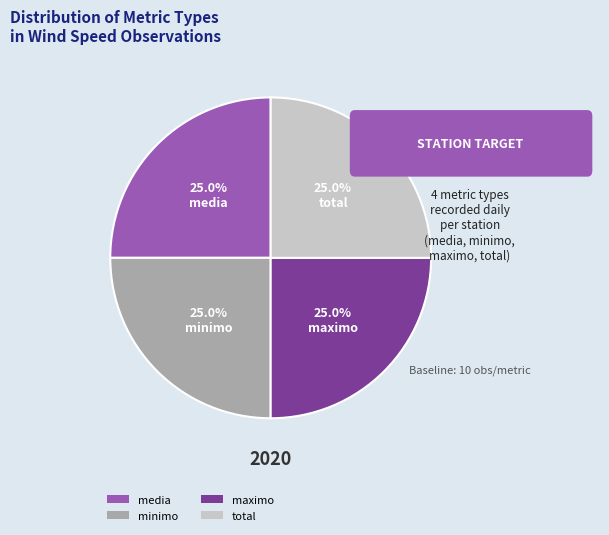

What percentage is NOT represented by total?

75.0%